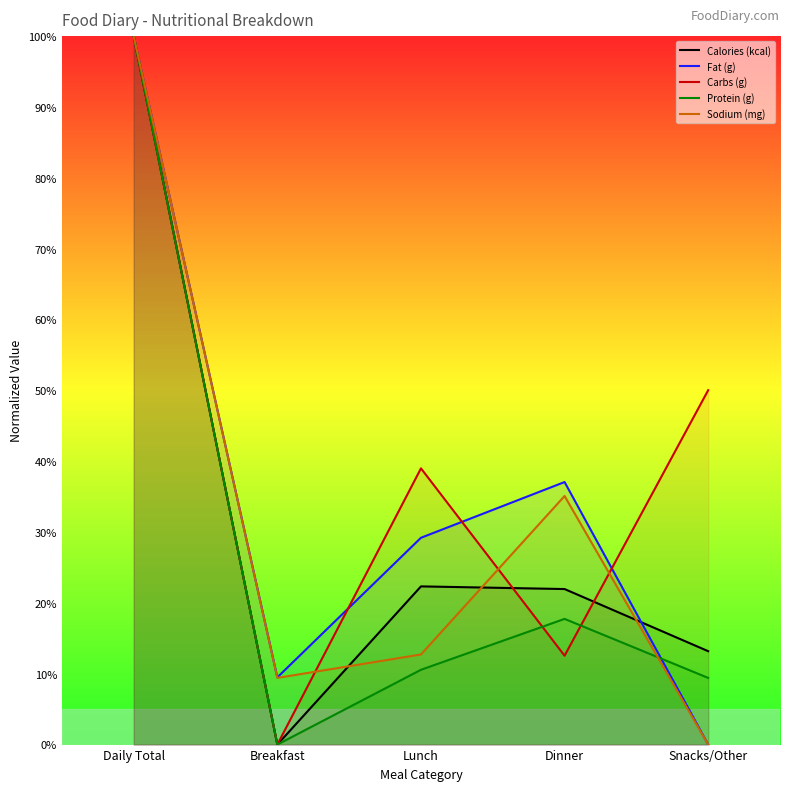

Rank the series by their maximum value, from lowest to highest.

Calories (kcal), Fat (g), Carbs (g), Protein (g), Sodium (mg)